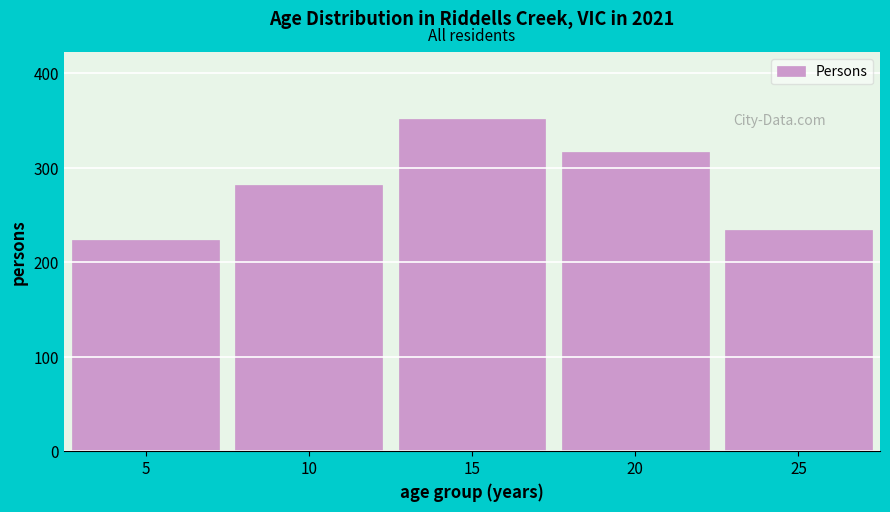

Reading right to left, list all the values displayed in this chart.

25=234	20=317	15=352	10=282	5=224